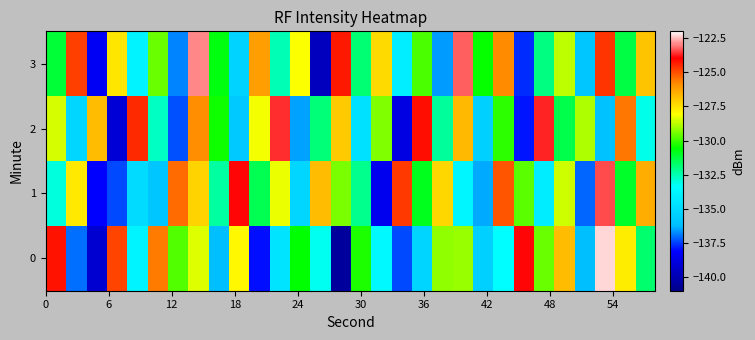

How many categories are shown in the chart?

30